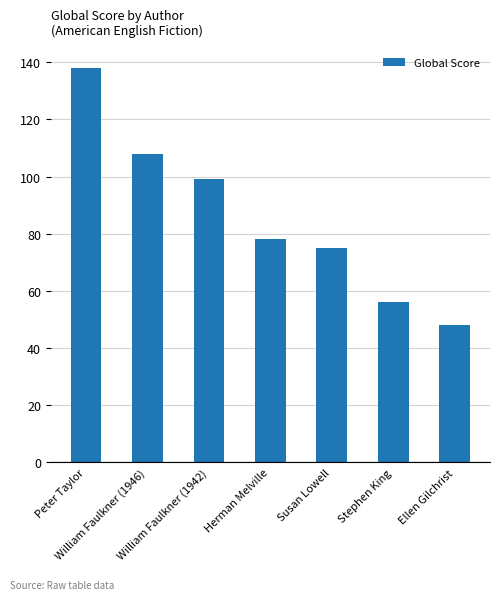

Are the bars horizontal?

No